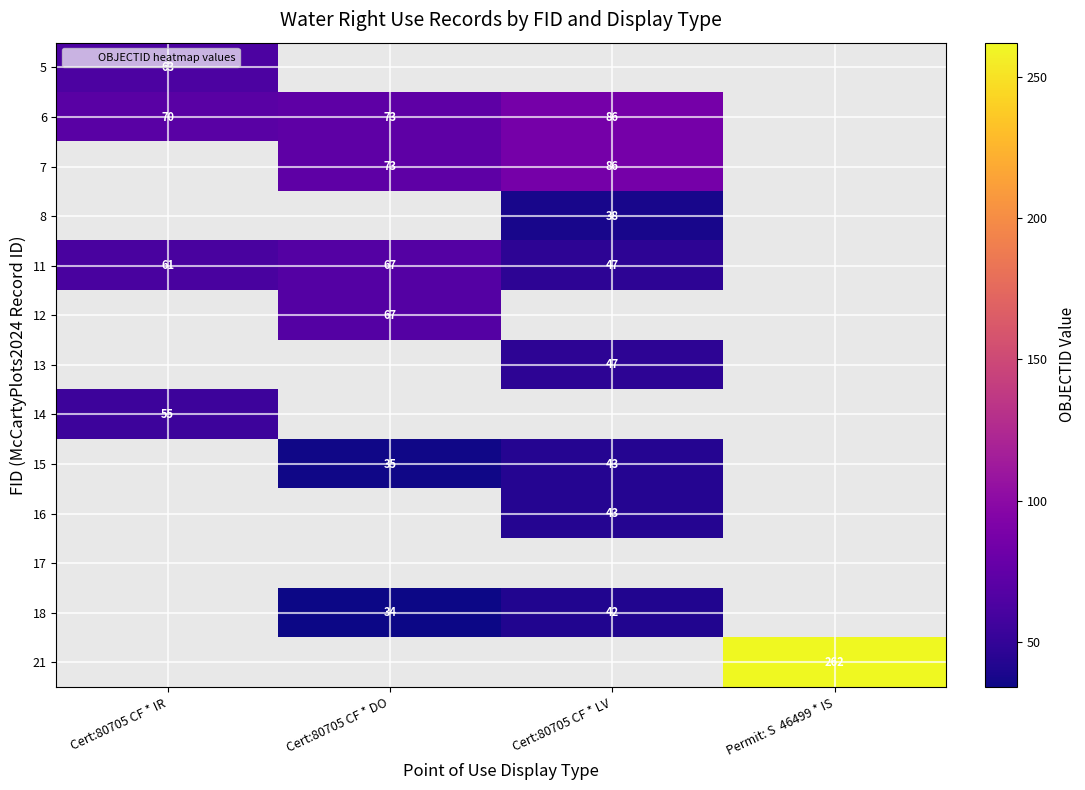

What is the sum of the 11 values at Cert:80705 CF * DO and Cert:80705 CF * IR?

128